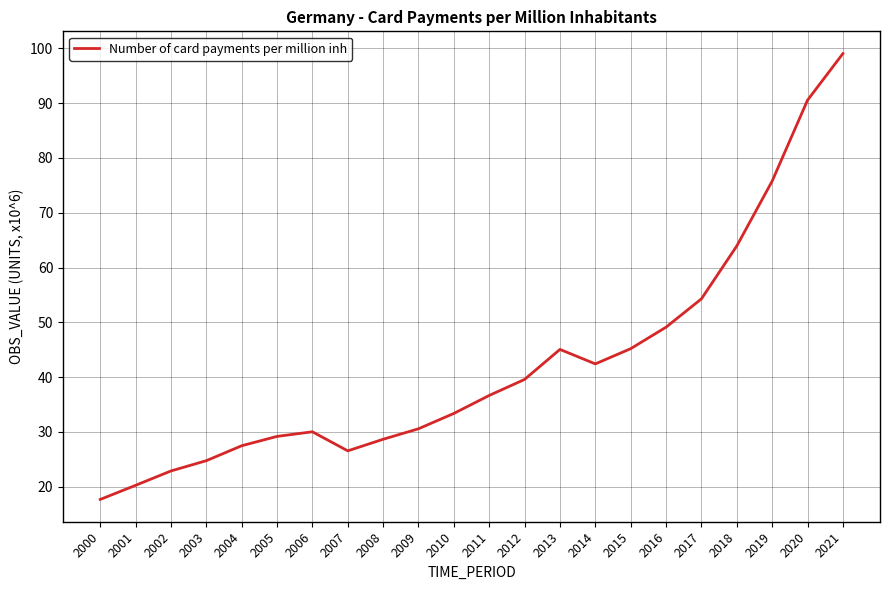

True or false: the data has more than 2 interior local peaks.

False